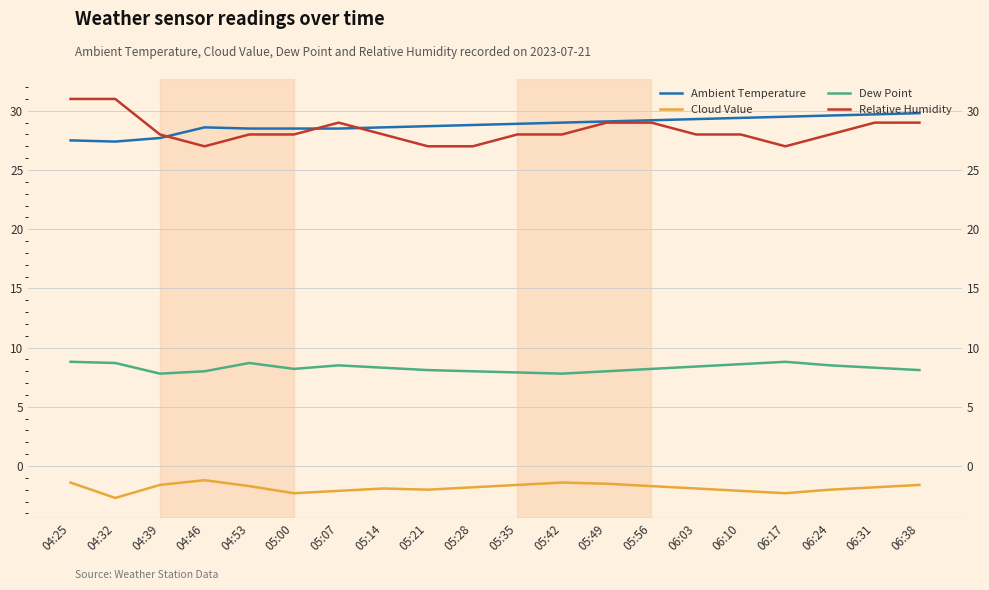

Reading right to left, transcribe all the data shown in this chart.

Ambient Temperature: 29.8	29.7	29.6	29.5	29.4	29.3	29.2	29.1	29.0	28.9	28.8	28.7	28.6	28.5	28.5	28.5	28.6	27.7	27.4	27.5
Cloud Value: -1.6	-1.8	-2.0	-2.3	-2.1	-1.9	-1.7	-1.5	-1.4	-1.6	-1.8	-2.0	-1.9	-2.1	-2.3	-1.7	-1.2	-1.6	-2.7	-1.4
Dew Point: 8.1	8.3	8.5	8.8	8.6	8.4	8.2	8.0	7.8	7.9	8.0	8.1	8.3	8.5	8.2	8.7	8.0	7.8	8.7	8.8
Relative Humidity: 29.0	29.0	28.0	27.0	28.0	28.0	29.0	29.0	28.0	28.0	27.0	27.0	28.0	29.0	28.0	28.0	27.0	28.0	31.0	31.0